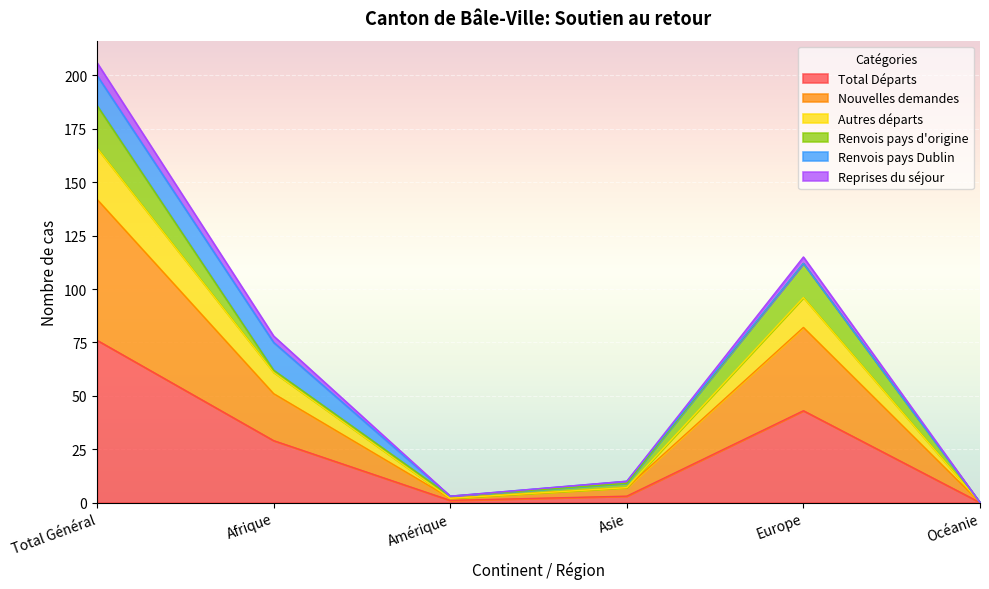

Is it true that Total Départs equals 5 at Asie?

False